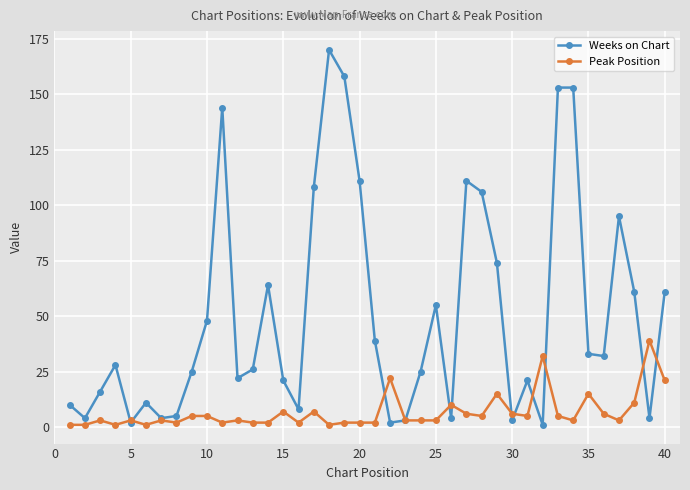

True or false: Peak Position has more than 1 points higher than both neighbors.

True